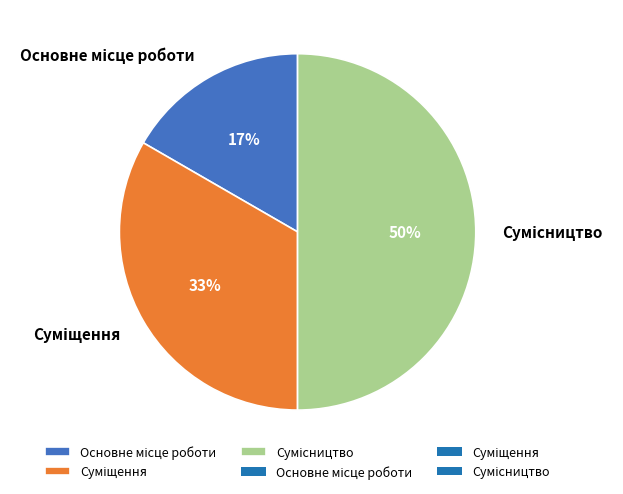

How many segments does this pie chart have?

3